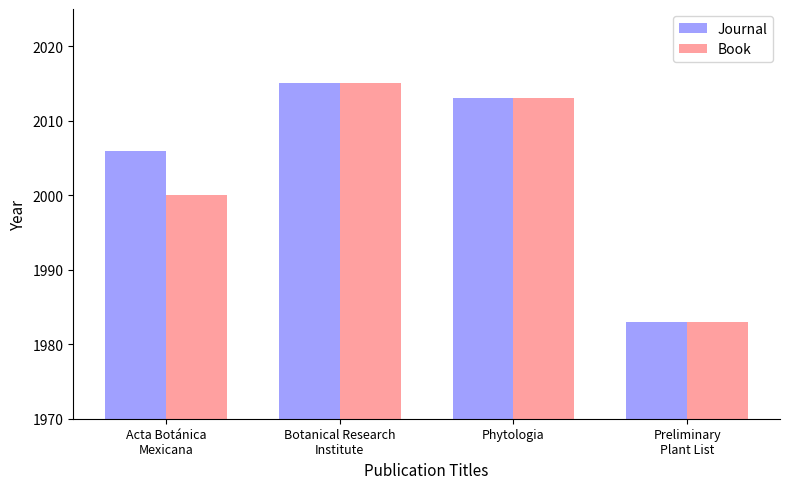

What is the sum of all Book values?

8011